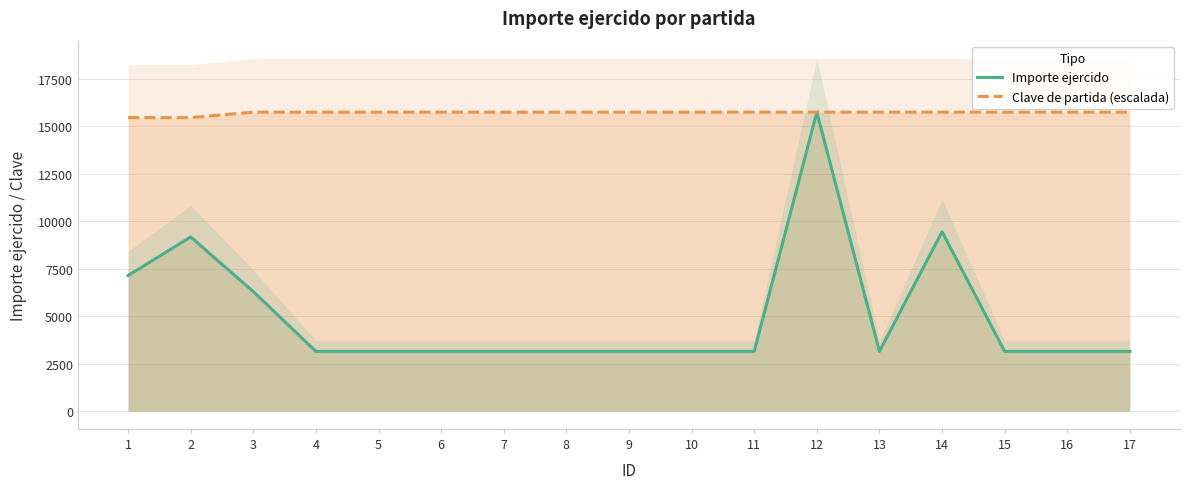

At 1, list the series in order from smallest to largest.

Importe ejercido, Clave de partida (escalada)